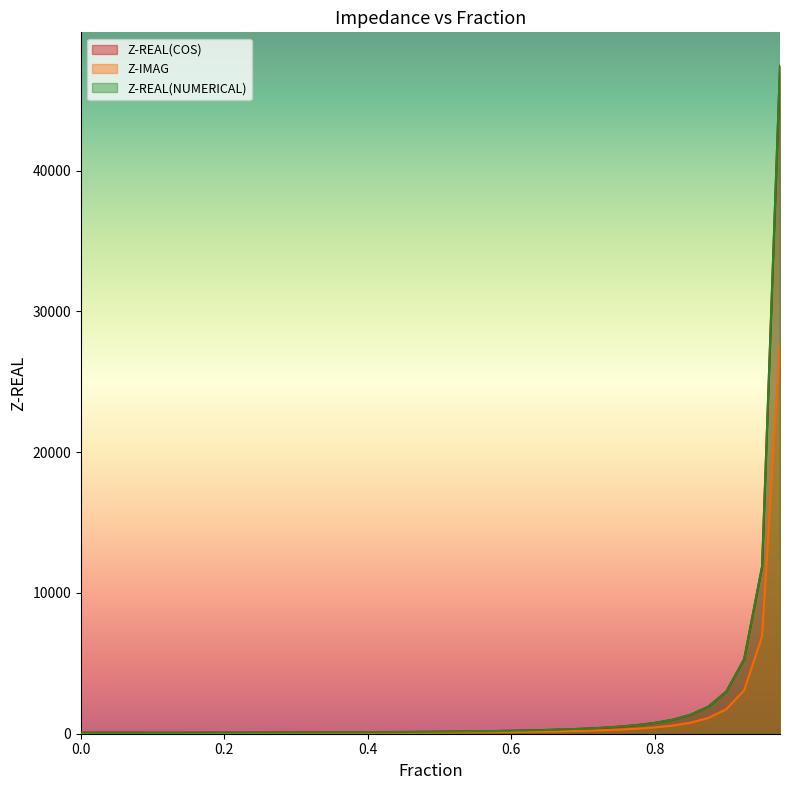

What position from the right is 0.875?

5